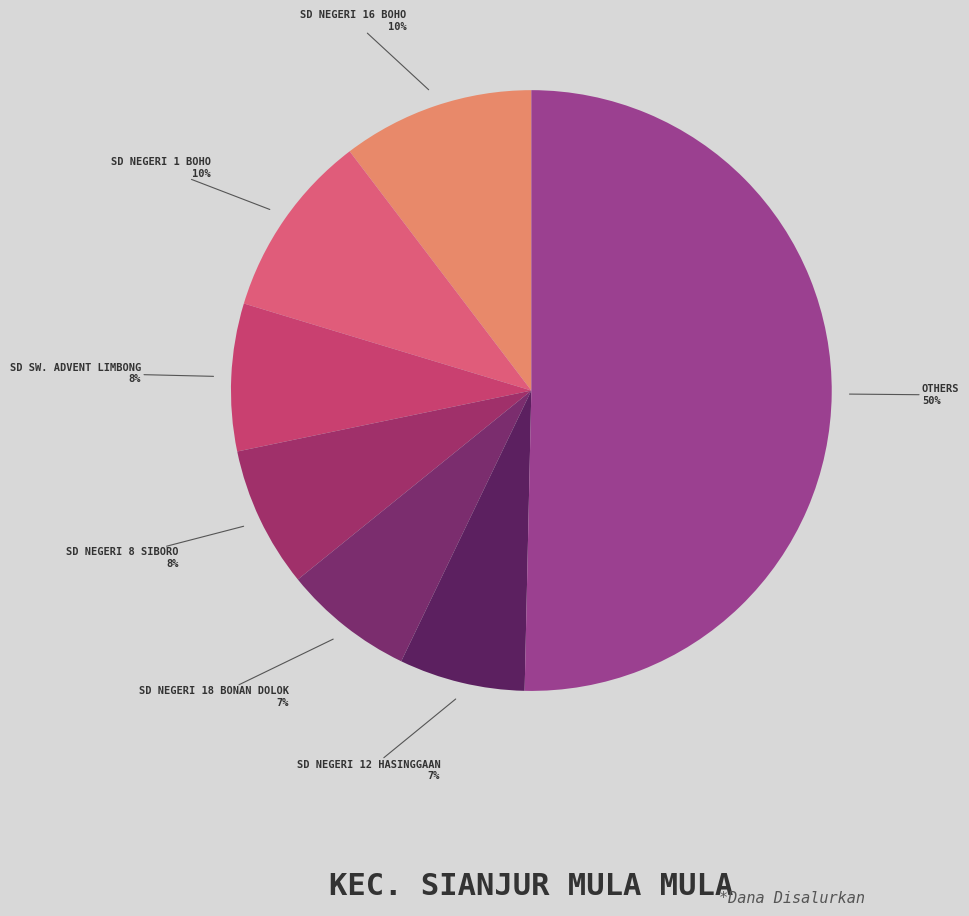

To the nearest percent, what is the combined percentage of OTHERS and SD NEGERI 18 BONAN DOLOK?

57%